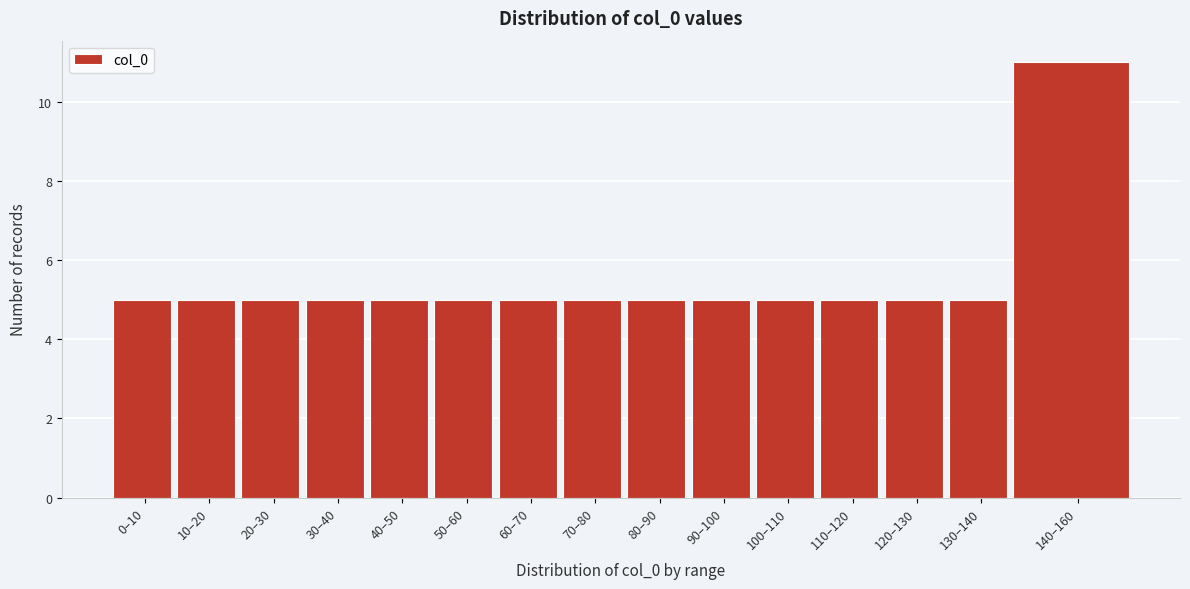

Reading left to right, extract all data points from this chart.

5	5	5	5	5	5	5	5	5	5	5	5	5	5	11